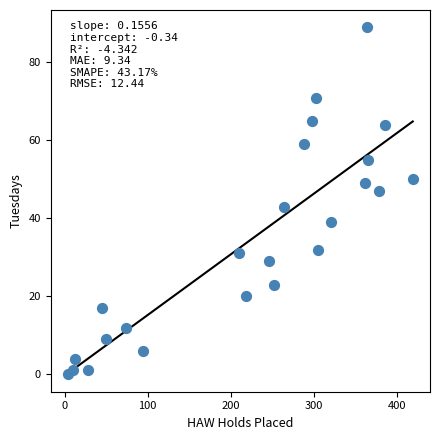

What is the range of Y values (max minus min)?

89